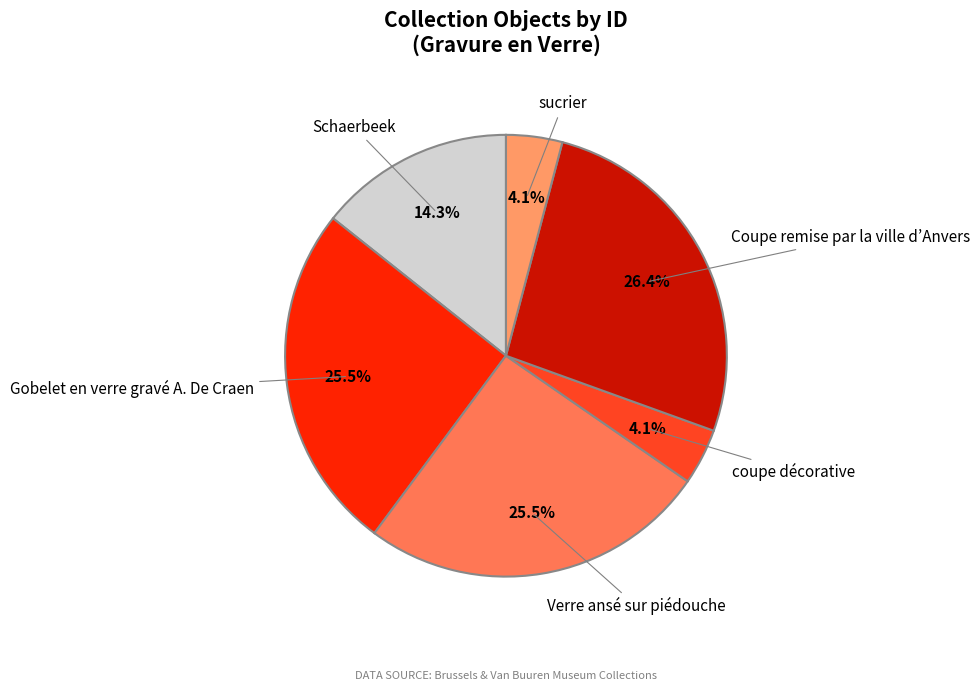

What percentage is the sucrier slice, to the nearest percent?

4%